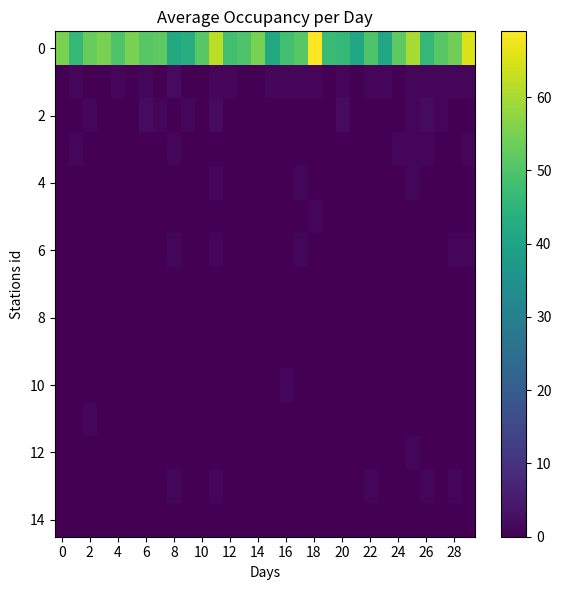

How many data points does each series have?

30